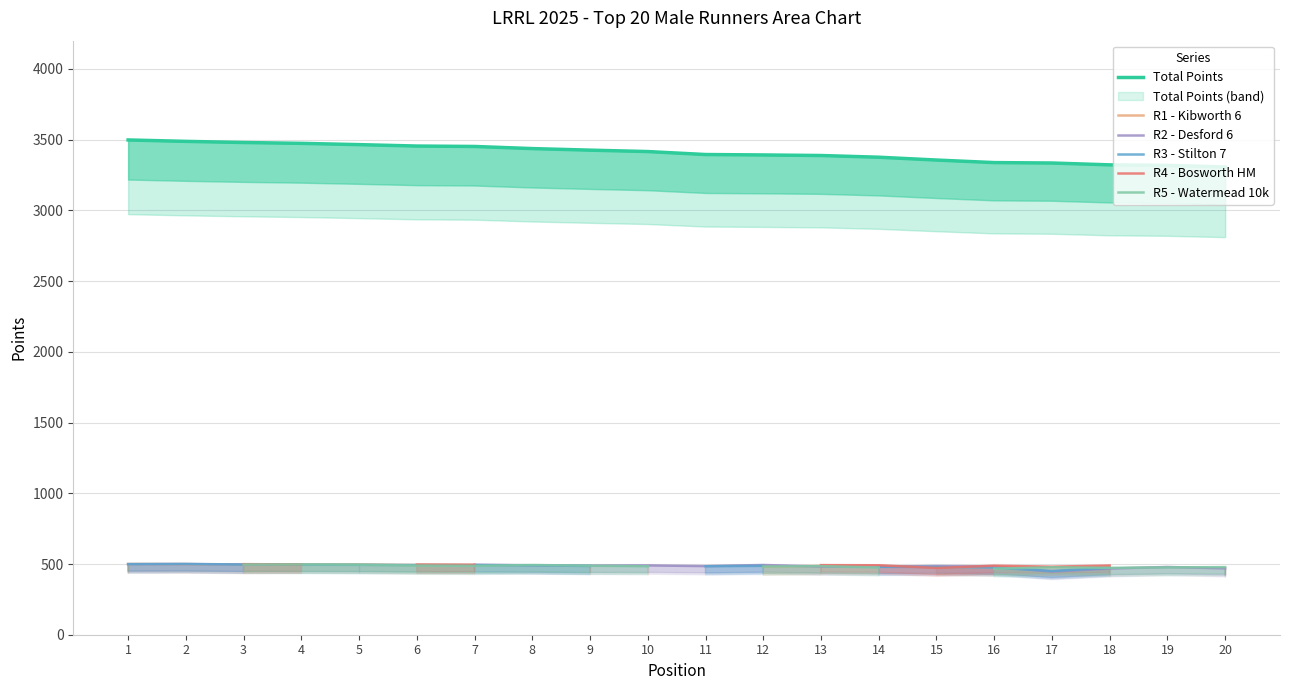

What is the sum of the R2 - Desford 6 values at 3 and 19?

976.0